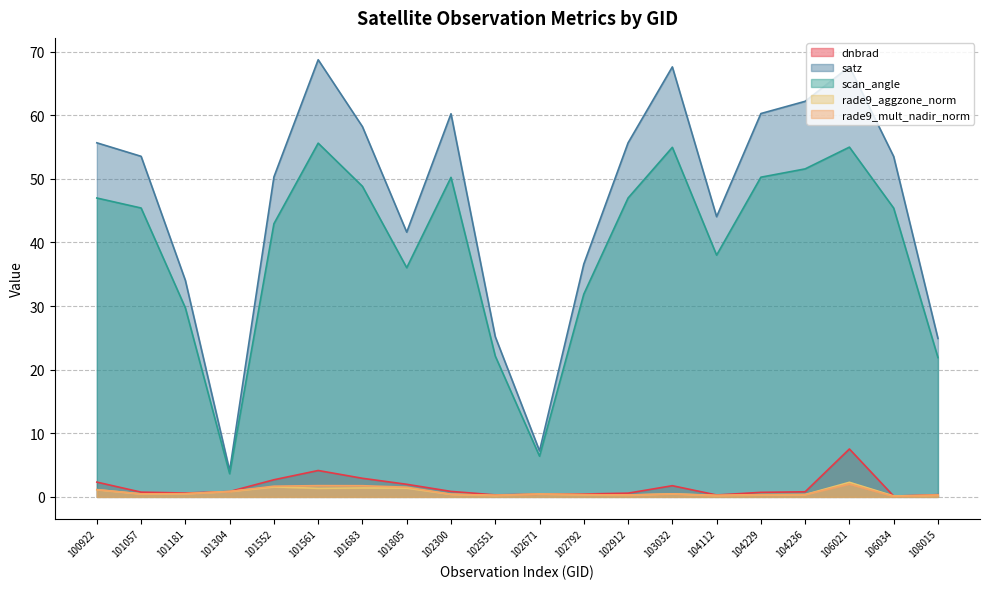

Reading left to right, extract all data points from this chart.

dnbrad: 2.3	0.7	0.6	0.8	2.7	4.2	2.9	2.0	0.9	0.3	0.4	0.5	0.6	1.8	0.3	0.7	0.8	7.5	0.1	0.4
satz: 55.7	53.5	34.0	4.1	50.3	68.7	58.2	41.6	60.2	25.2	7.2	36.6	55.7	67.6	44.1	60.3	62.2	67.7	53.5	24.9
scan_angle: 47.0	45.4	29.7	3.6	42.9	55.6	48.8	36.0	50.2	22.1	6.4	31.9	47.0	55.0	38.0	50.3	51.6	55.0	45.4	21.9
rade9_aggzone_norm: 1.1	0.5	0.5	0.8	1.6	1.3	1.4	1.4	0.4	0.2	0.4	0.3	0.3	0.5	0.2	0.4	0.4	2.3	0.1	0.3
rade9_mult_nadir_norm: 1.1	0.5	0.5	0.8	1.7	1.8	1.8	1.5	0.4	0.3	0.4	0.3	0.3	0.5	0.2	0.3	0.4	2.0	0.1	0.3